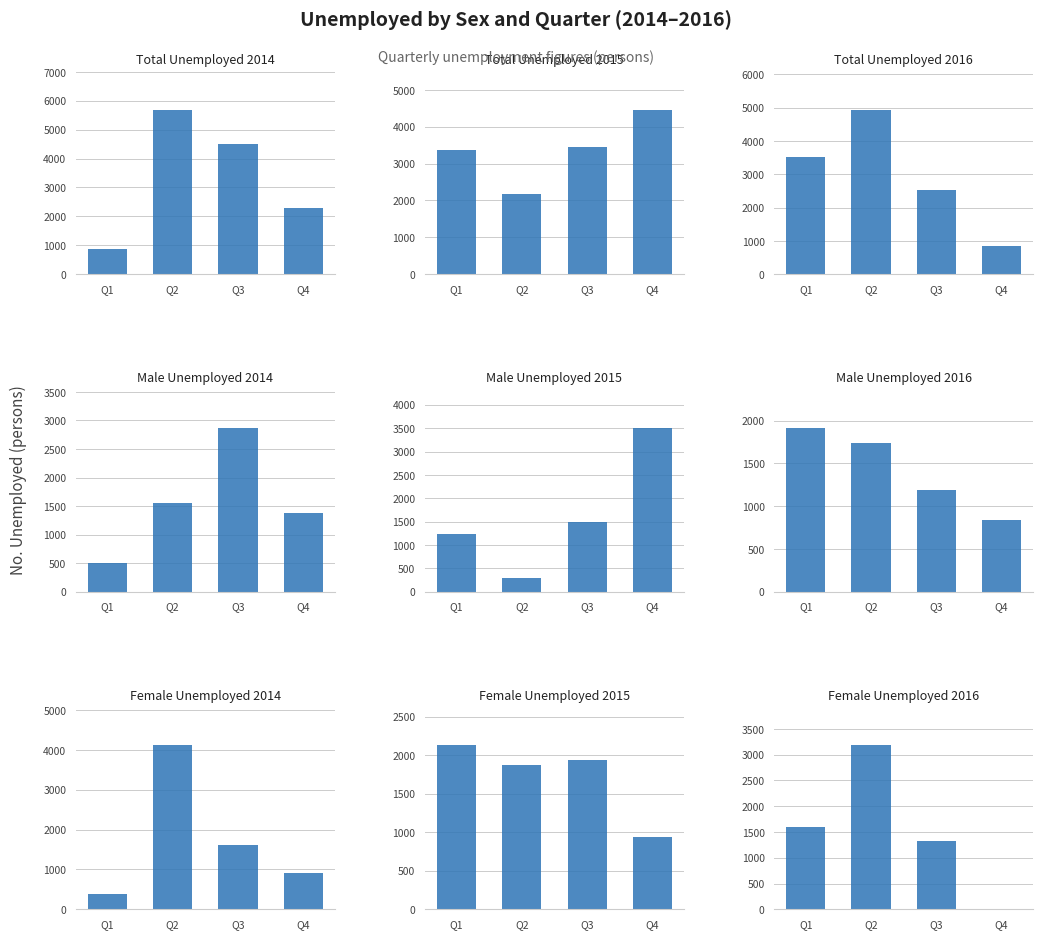

True or false: 2014 has a value of 8210.0 at Q2.

False